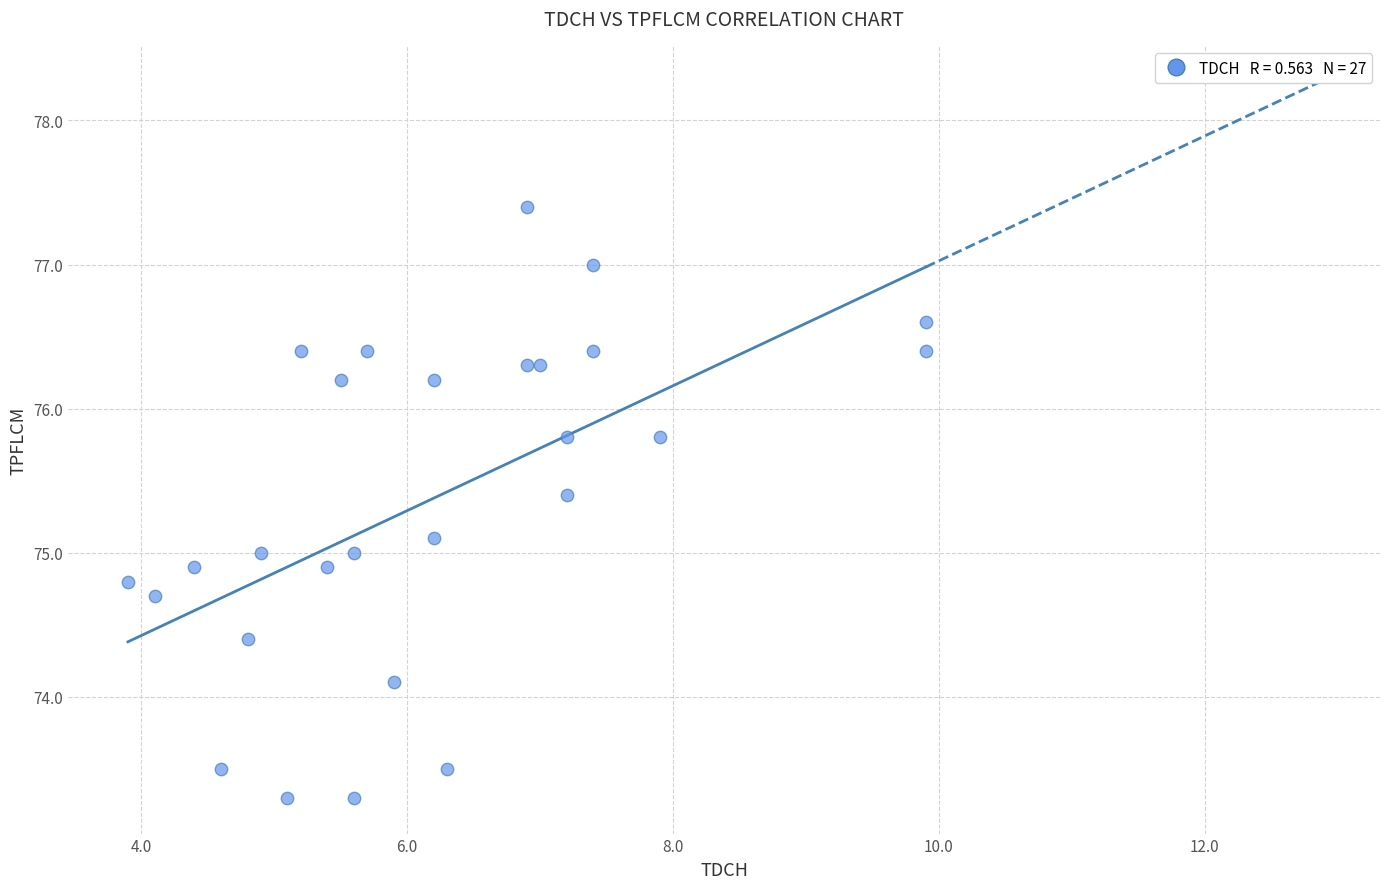

What is the range of Y values (max minus min)?

4.1